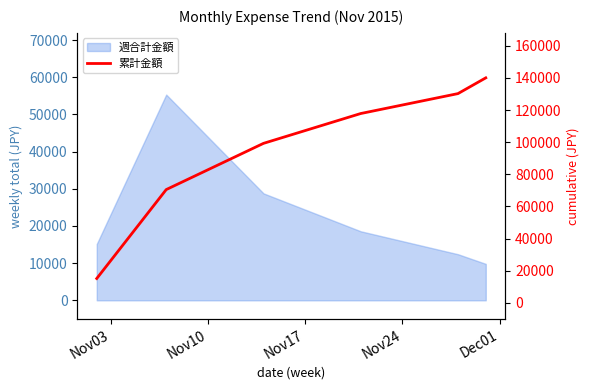

What is the sum of the values at Nov03 and Nov10?

85640